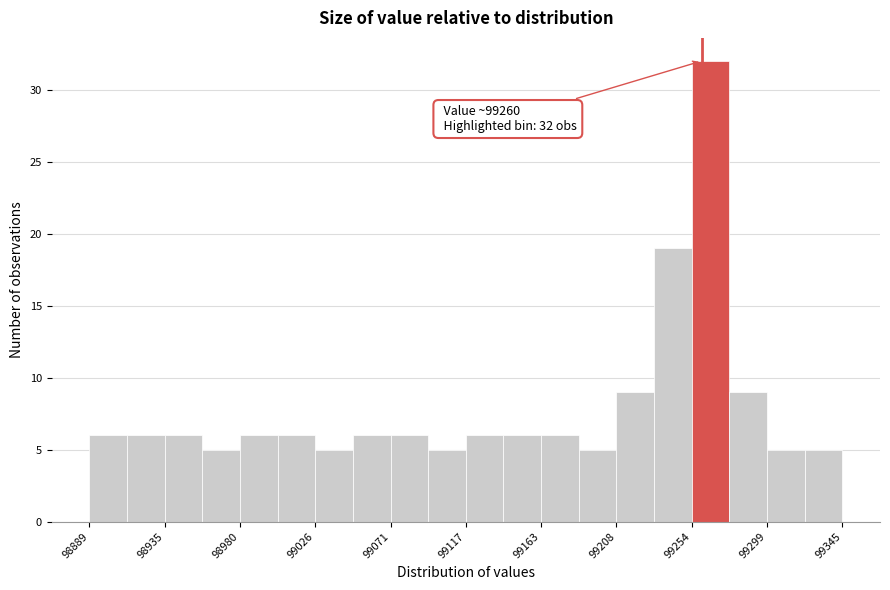

Which range on the x-axis has the tallest bar?

99255 to 99275